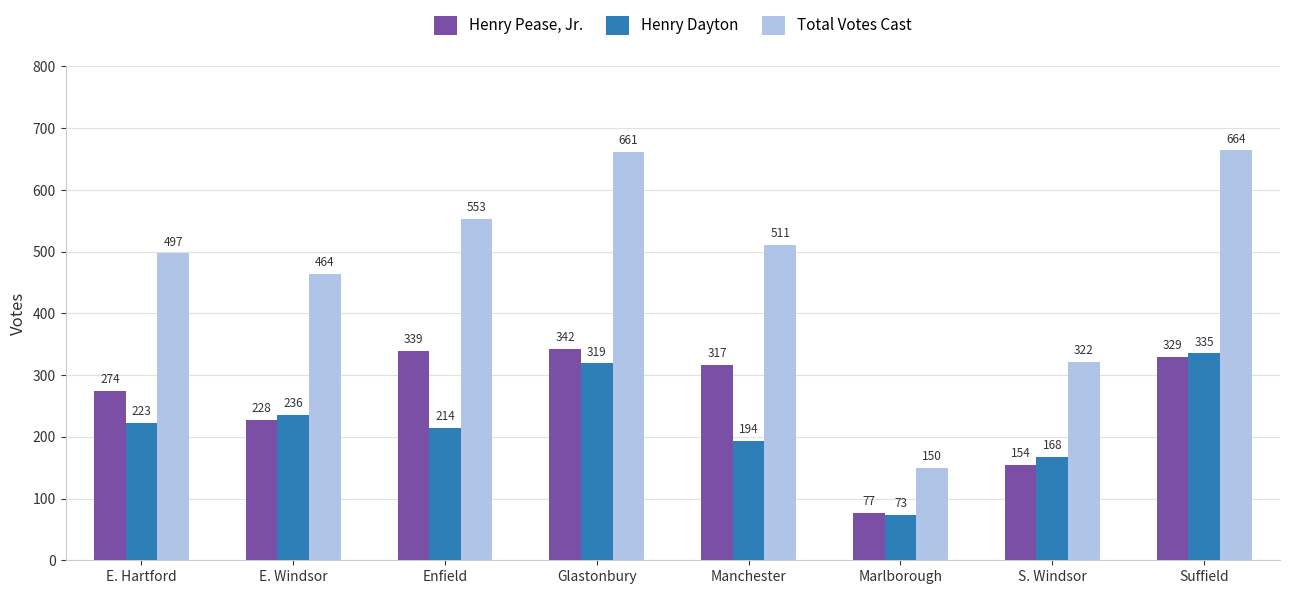

What is the difference between the Henry Dayton values at E. Windsor and S. Windsor?

68